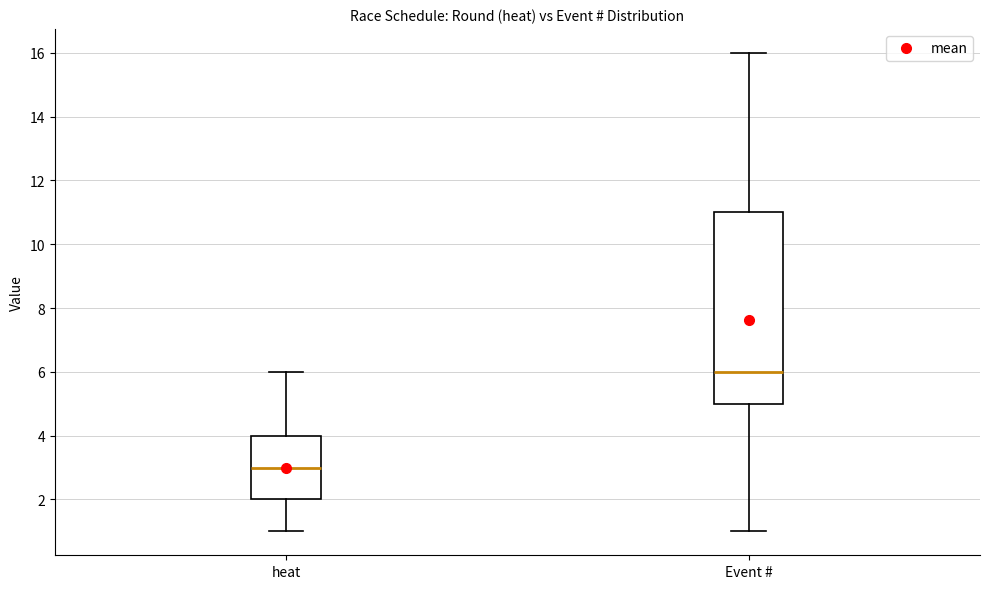

Where does the lower whisker of the box for Event # end on the y-axis? The values are not printed on the chart, so give them approximately, as read against the axis.

1